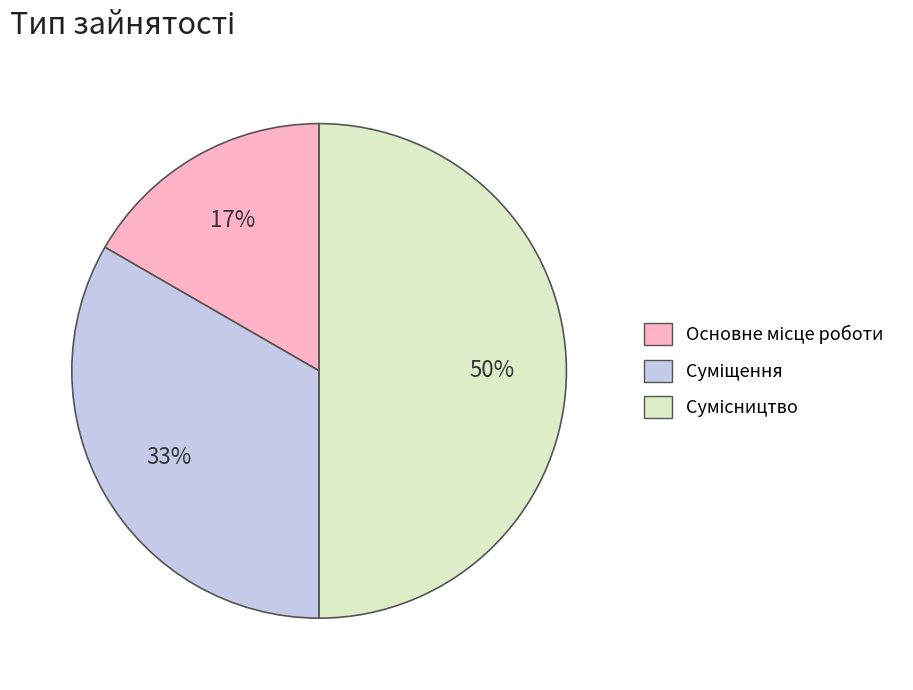

To the nearest percent, what is the difference between the largest and smallest slice percentages?

33%